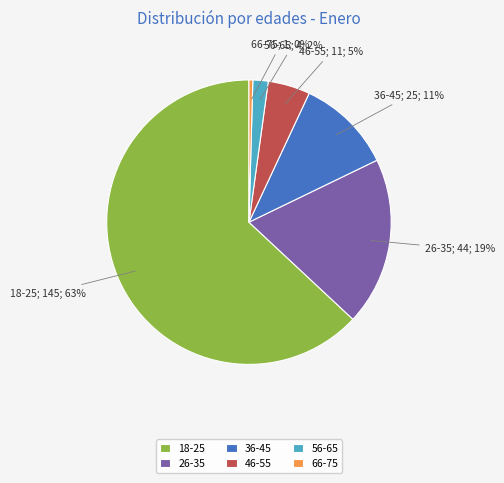

To the nearest percent, what is the difference between the largest and smallest slice percentages?

63%